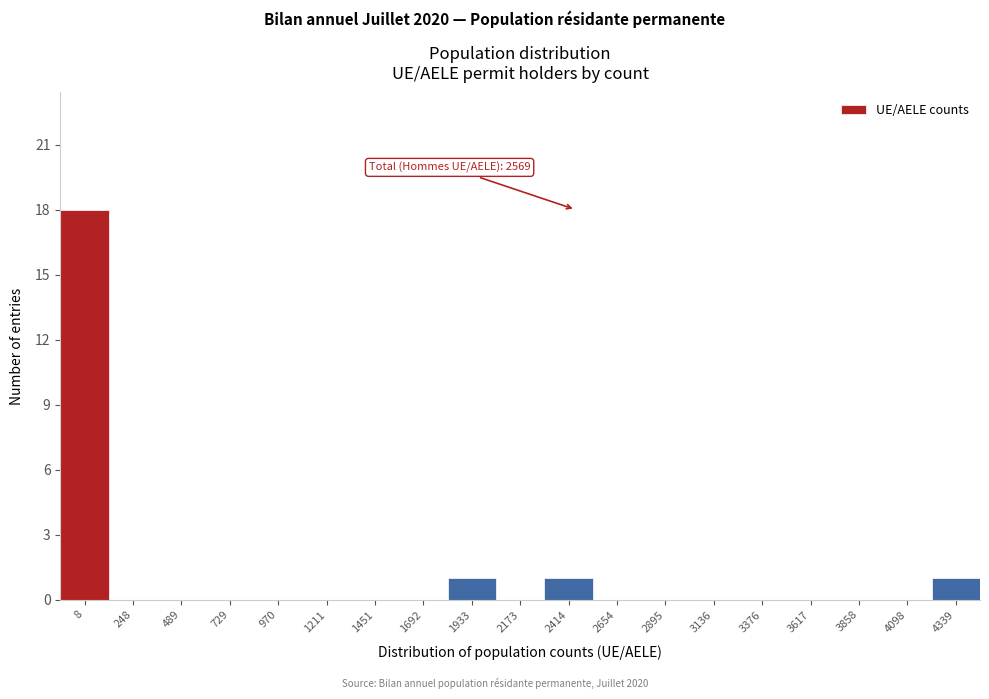

Reading left to right, extract all data points from this chart.

8=18	248=0	489=0	729=0	970=0	1211=0	1451=0	1692=0	1933=1	2173=0	2414=1	2654=0	2895=0	3136=0	3376=0	3617=0	3858=0	4098=0	4339=1